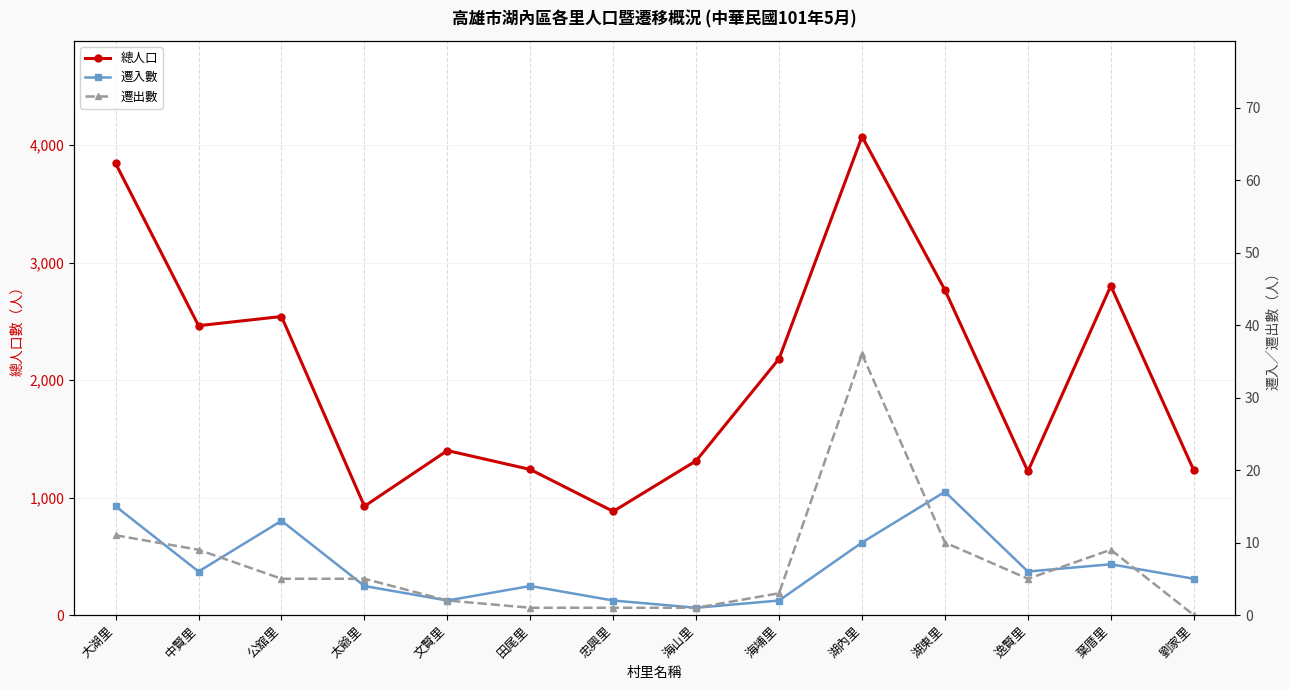

How many data points in 遷出數 are above 5?

5